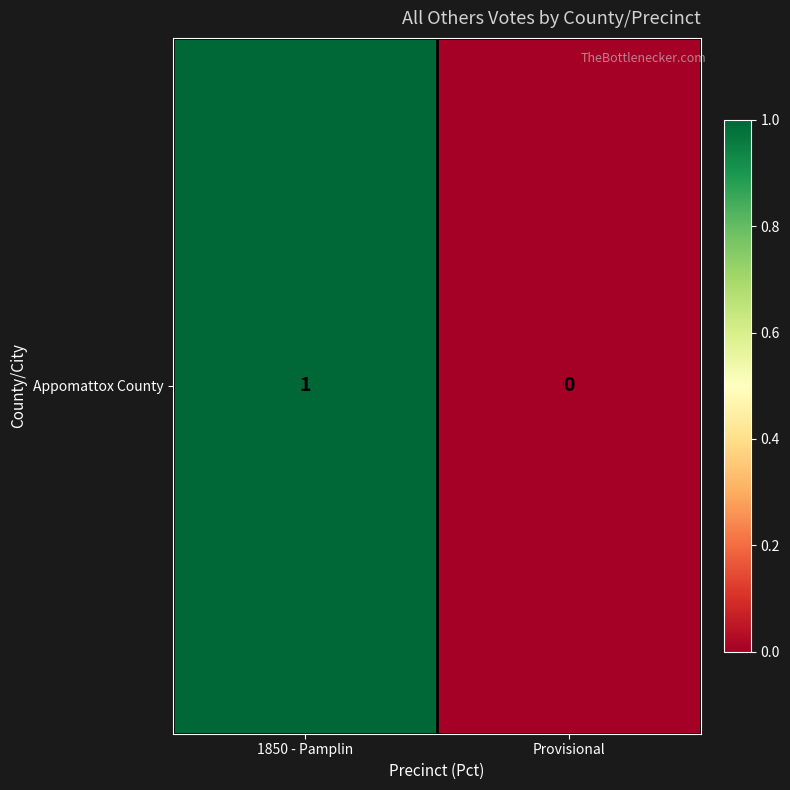

Reading left to right, list all the values displayed in this chart.

1	0